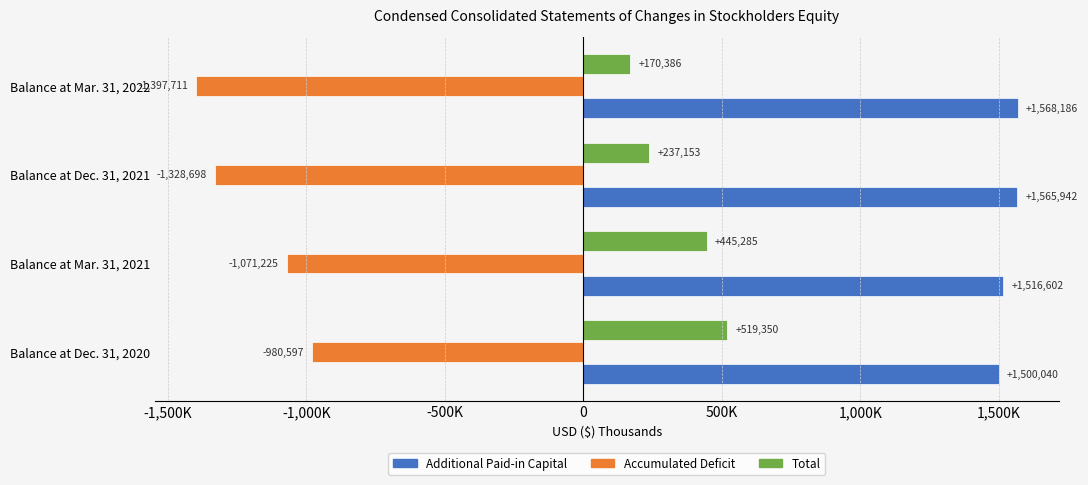

What are all the series names shown in the legend?

Additional Paid-in Capital, Accumulated Deficit, Total